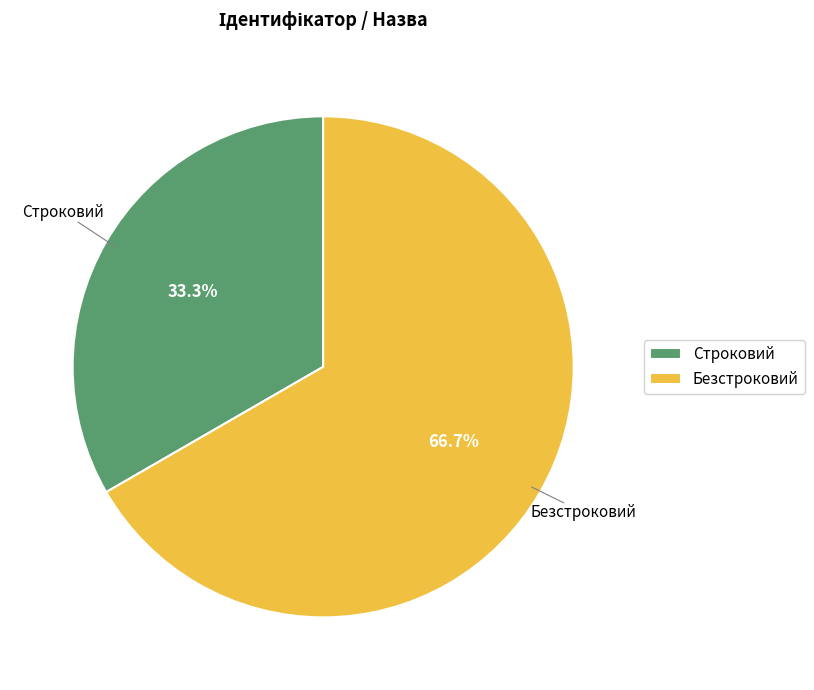

What is the ratio of the value at Строковий to the value at Безстроковий?

0.5